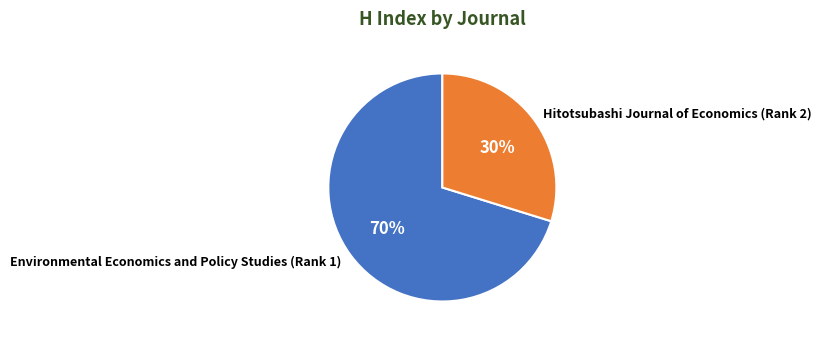

How many segments does this pie chart have?

2